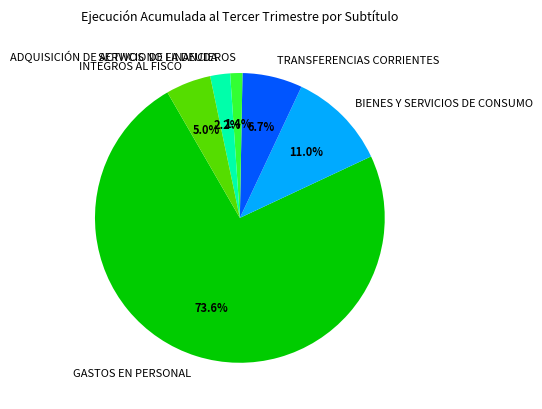

Approximately how many times larger is the value at TRANSFERENCIAS CORRIENTES compared to BIENES Y SERVICIOS DE CONSUMO?

0.6